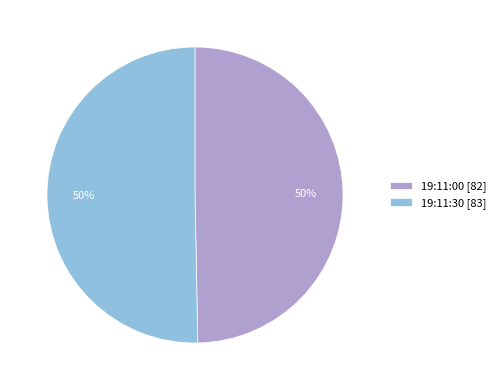

What percentage is the 19:11:30 slice, to the nearest percent?

50%